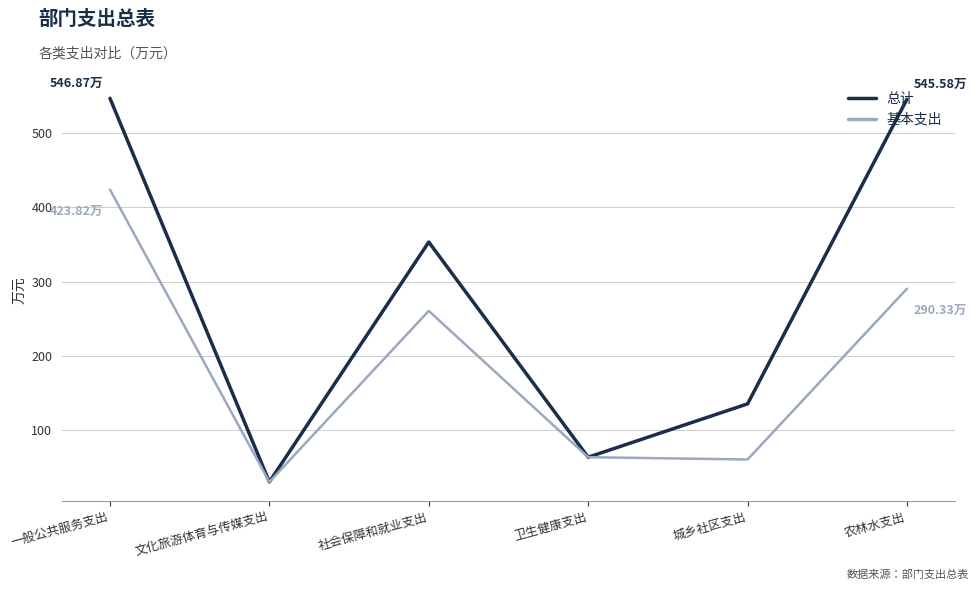

True or false: 基本支出 has a value of 145.8 at 农林水支出.

False